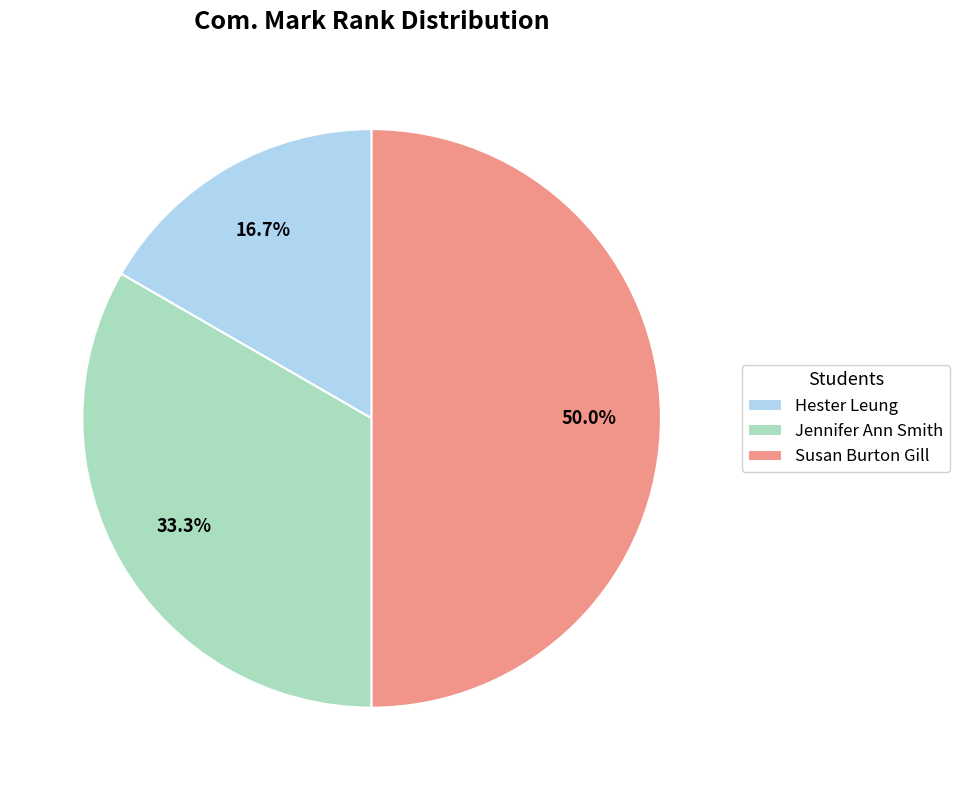

To the nearest percent, what is the combined percentage of Susan Burton Gill and Jennifer Ann Smith?

83%